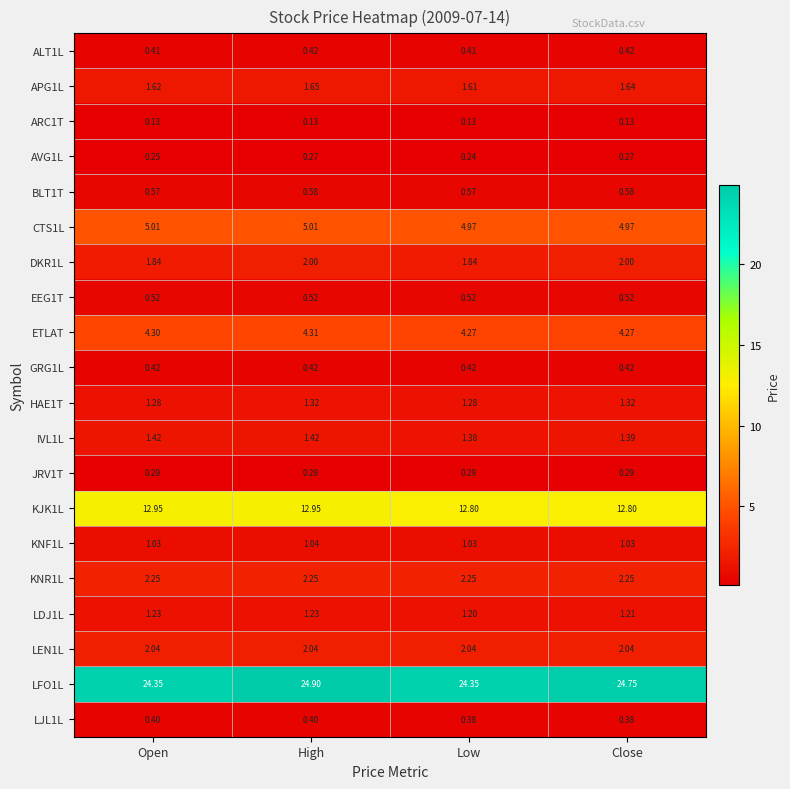

Is the value of LFO1L at Close greater than the value of IVL1L at Open?

Yes